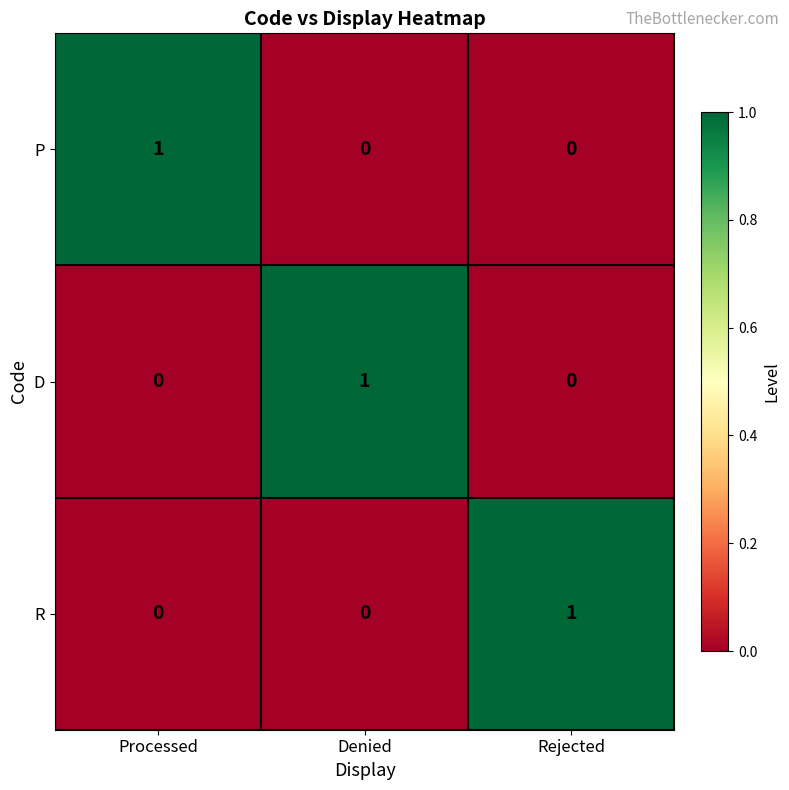

Reading left to right, what are all the values shown in this chart?

P: 1	0	0
D: 0	1	0
R: 0	0	1